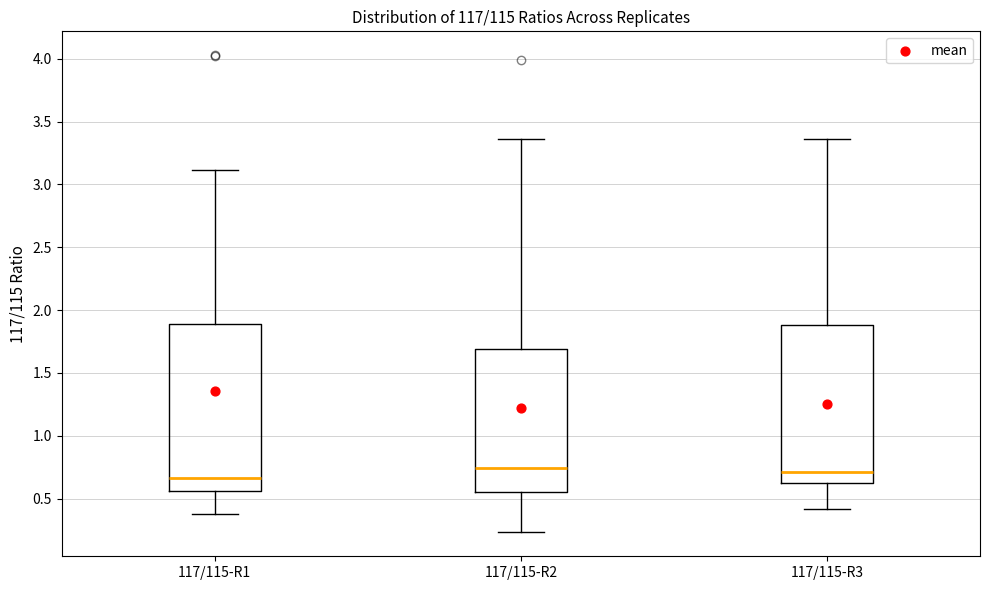

Which box is the tallest, from its lower edge to its upper edge?

117/115-R1